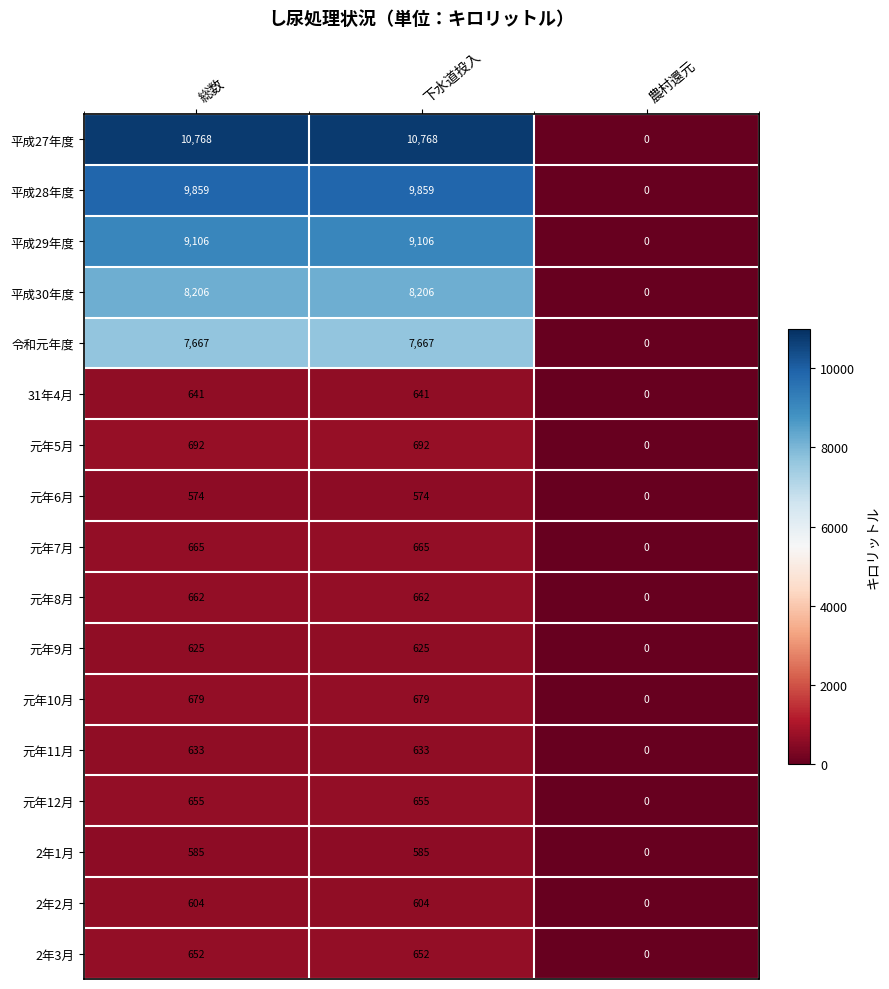

What is the difference between the highest and lowest values at 下水道投入?

10194